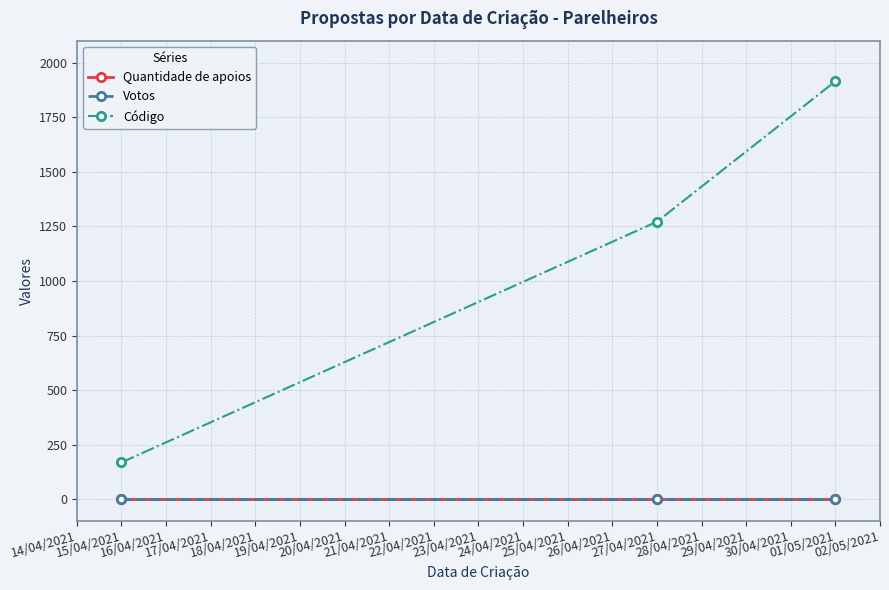

Reading right to left, transcribe all the data shown in this chart.

Quantidade de apoios: 0	0	0
Votos: 0	0	0
Código: 1914	1271	169